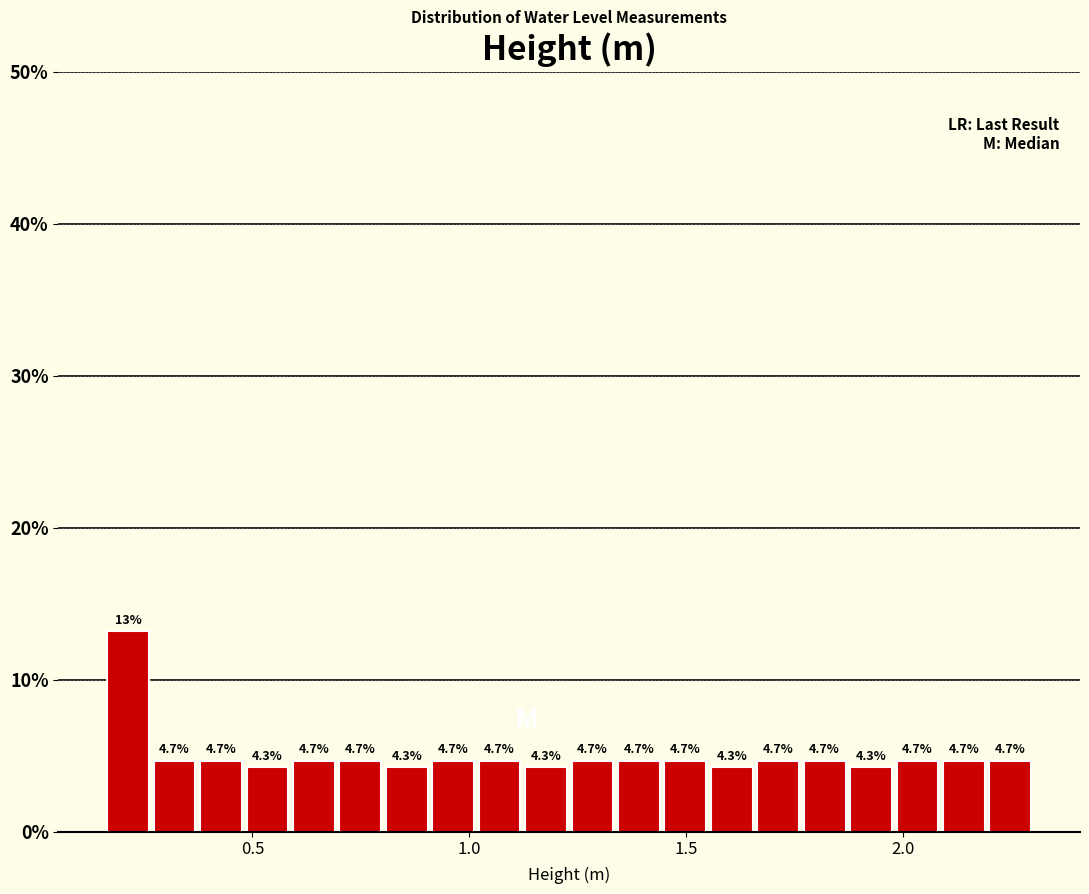

Around what value on the x-axis is the tallest bar? Give the approximate position of its centre, as read against the axis.

0.20